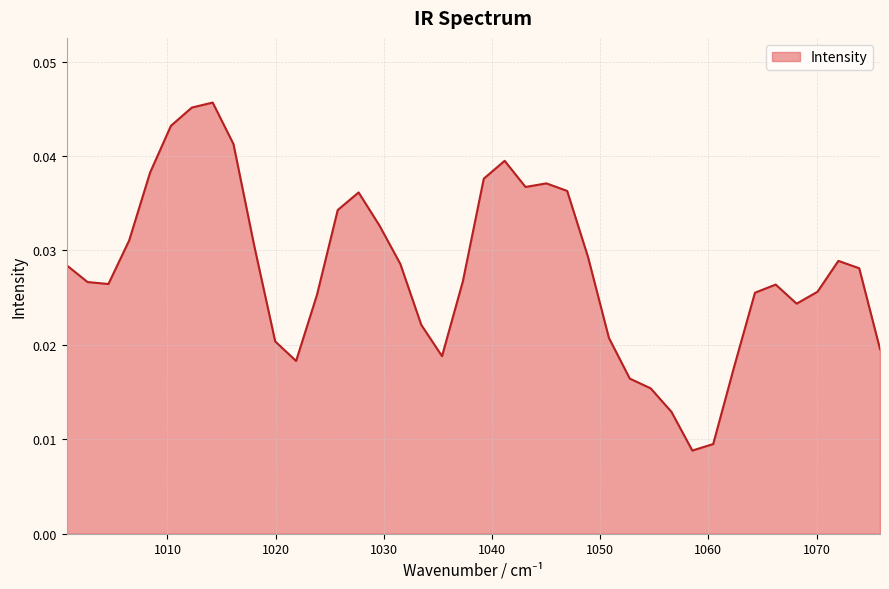

Reading left to right, what are all the values shown in this chart?

1000.68=0.0	1002.61=0.0	1004.54=0.0	1006.46=0.0	1008.39=0.0	1010.32=0.0	1012.25=0.0	1014.18=0.0	1016.1=0.0	1018.03=0.0	1019.96=0.0	1021.89=0.0	1023.82=0.0	1025.74=0.0	1027.67=0.0	1029.6=0.0	1031.53=0.0	1033.46=0.0	1035.38=0.0	1037.31=0.0	1039.24=0.0	1041.17=0.0	1043.1=0.0	1045.03=0.0	1046.95=0.0	1048.88=0.0	1050.81=0.0	1052.74=0.0	1054.67=0.0	1056.59=0.0	1058.52=0.0	1060.45=0.0	1062.38=0.0	1064.31=0.0	1066.23=0.0	1068.16=0.0	1070.09=0.0	1072.02=0.0	1073.95=0.0	1075.87=0.0